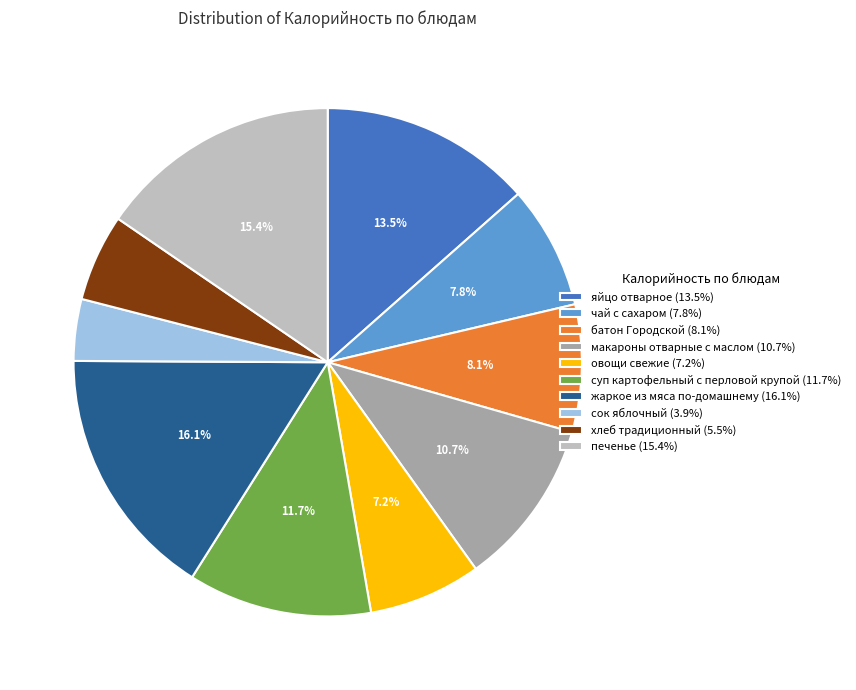

Which has a higher value, печенье or сок яблочный?

печенье